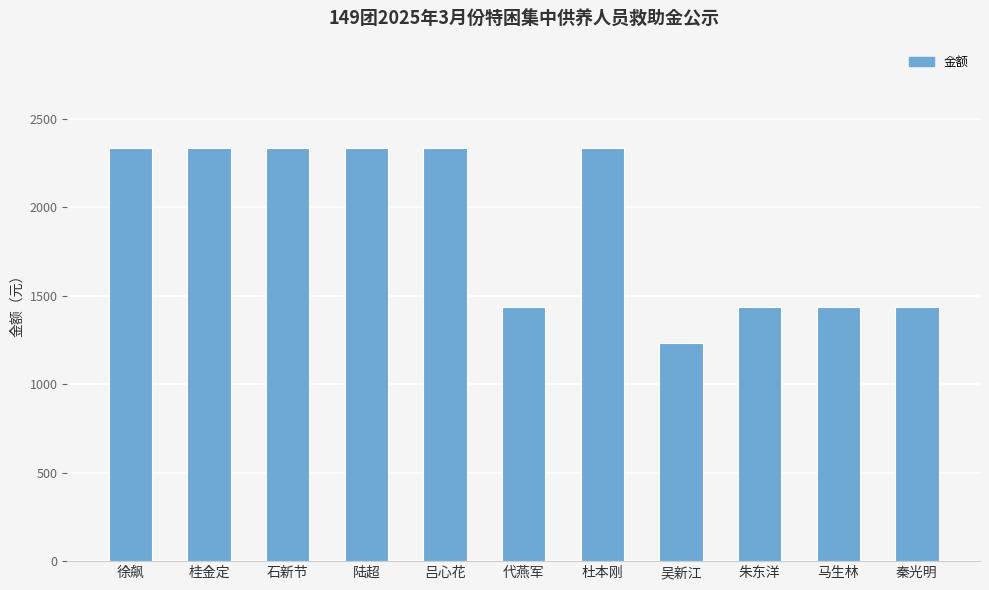

How many distinct data groups are displayed?

1